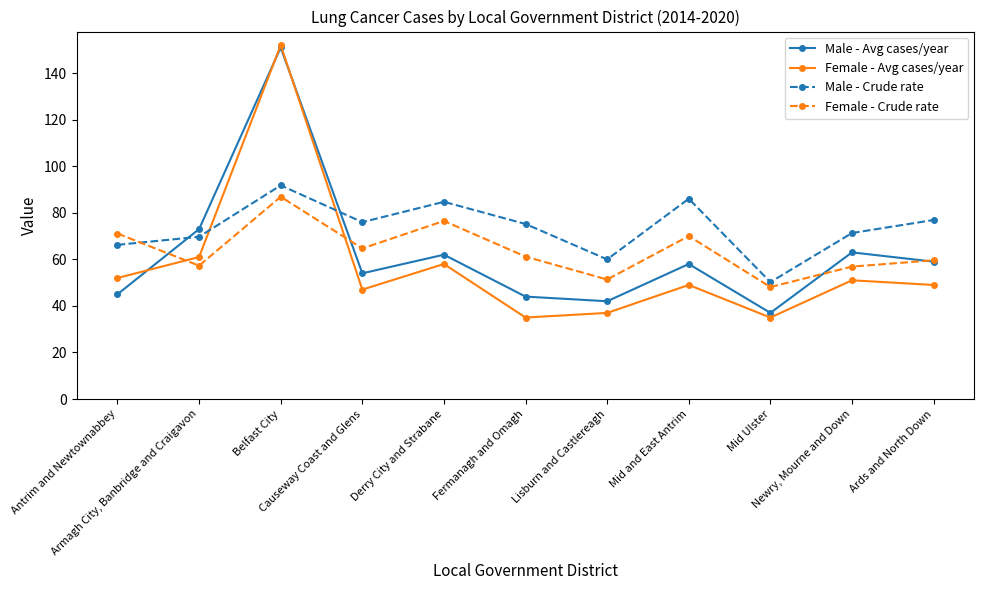

What is the maximum value for Male - Crude rate?

91.8